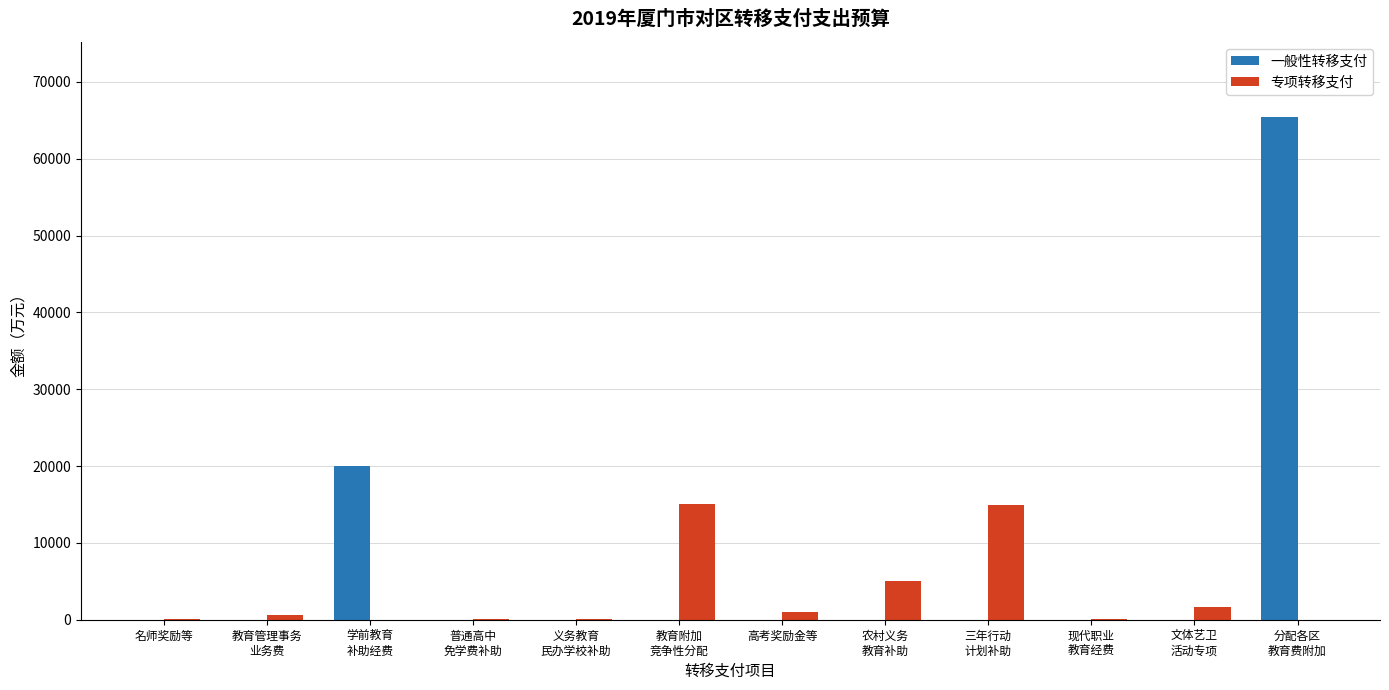

Which category has the highest value in the 一般性转移支付 series?

分配各区
教育费附加